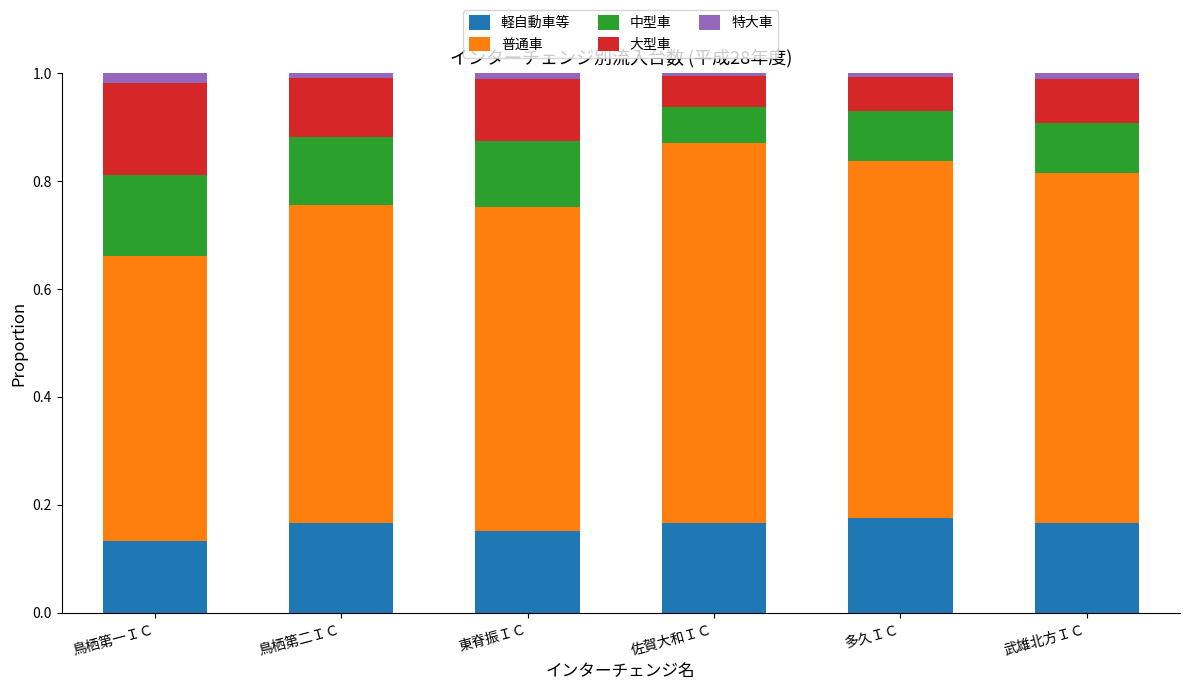

What is the sum of all 軽自動車等 values?

1.0